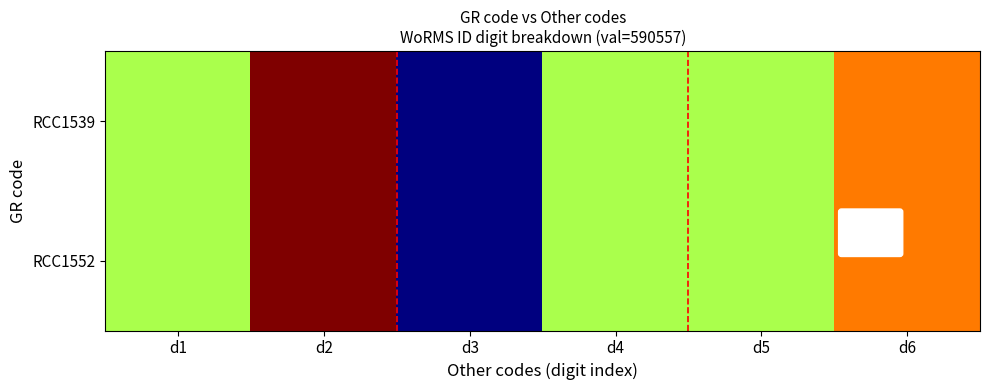

Between d3 and d6, which is larger?

d6